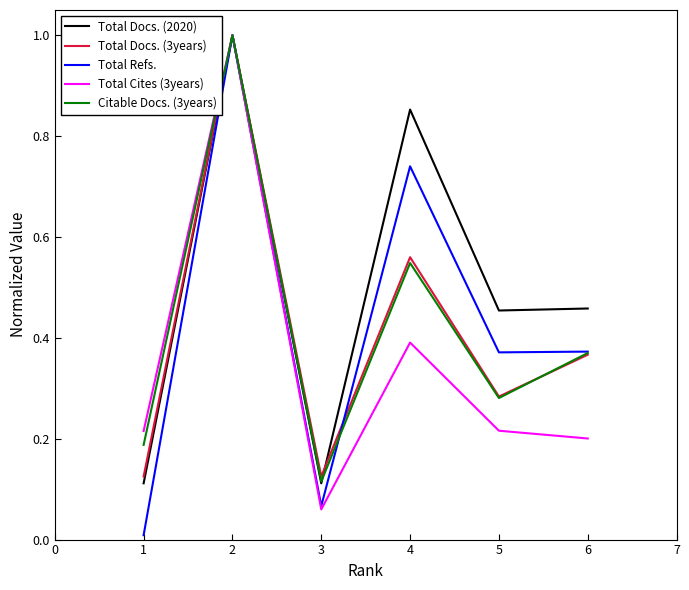

Which series has the largest range (max minus min)?

Total Refs.